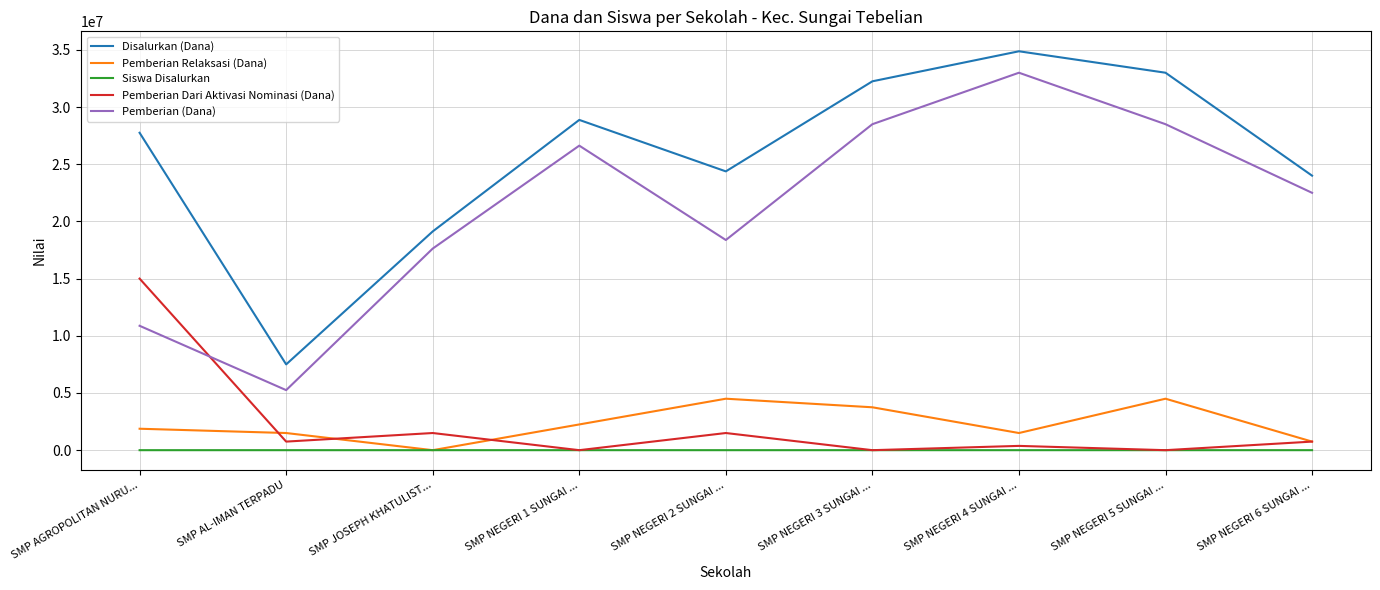

At which label does Pemberian Dari Aktivasi Nominasi (Dana) reach its peak?

SMP AGROPOLITAN NURU...